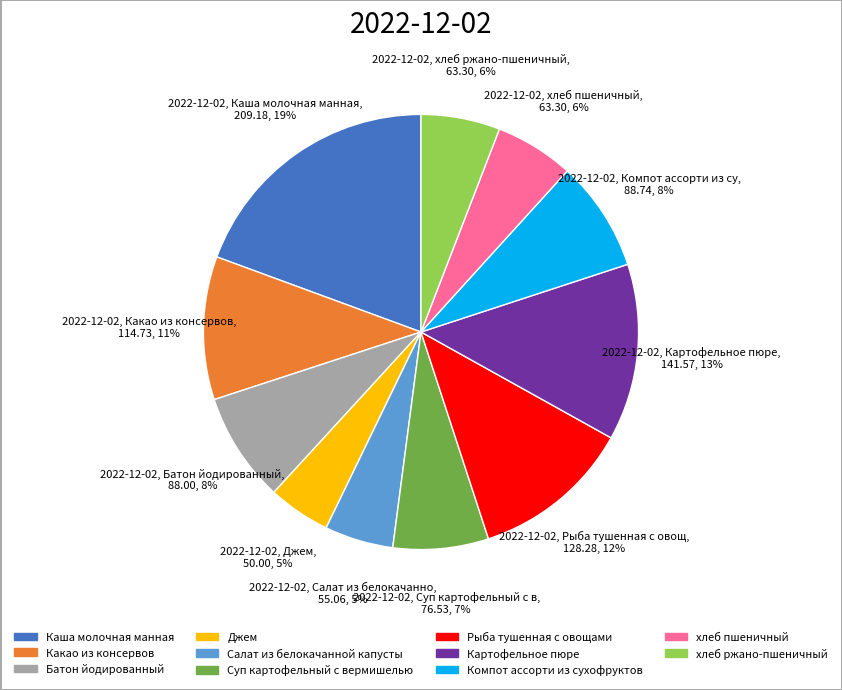

The Картофельное пюре slice represents 13% of the pie. True or false?

True